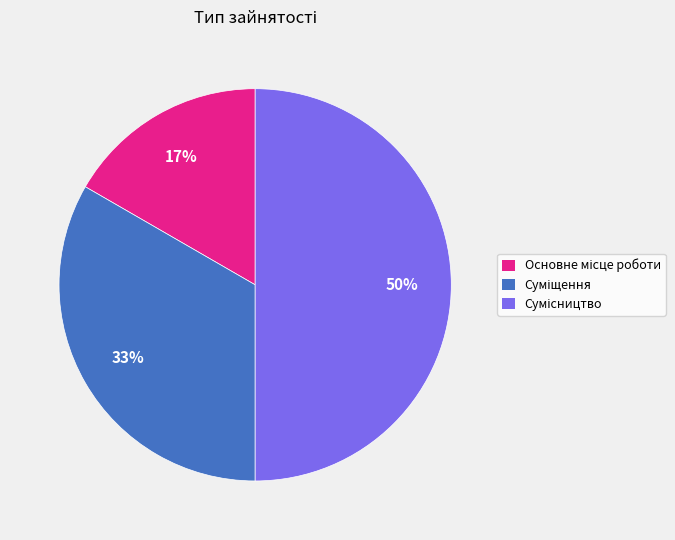

To the nearest percent, what is the average slice percentage?

33%